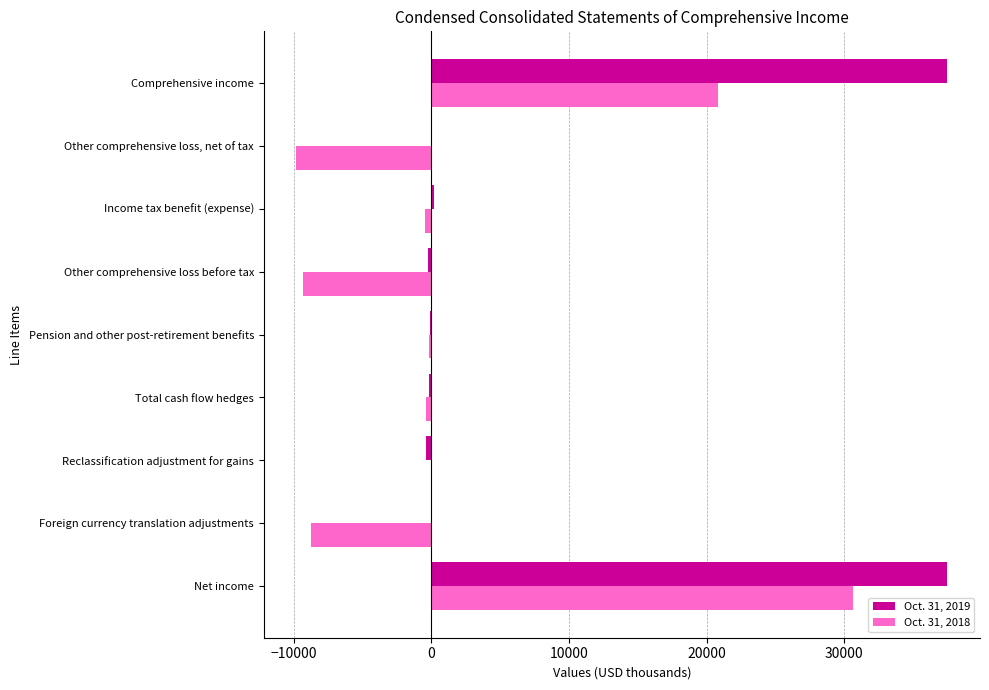

What is the greatest value displayed?

37498